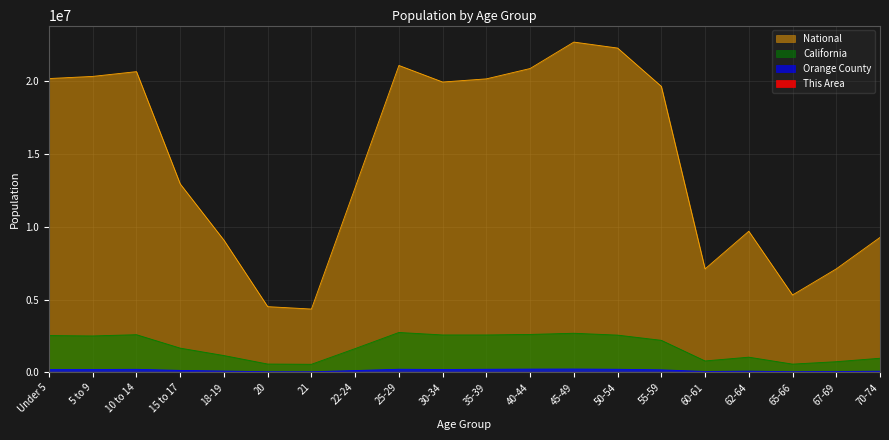

What is the total value across all series at 55-59?

22044633